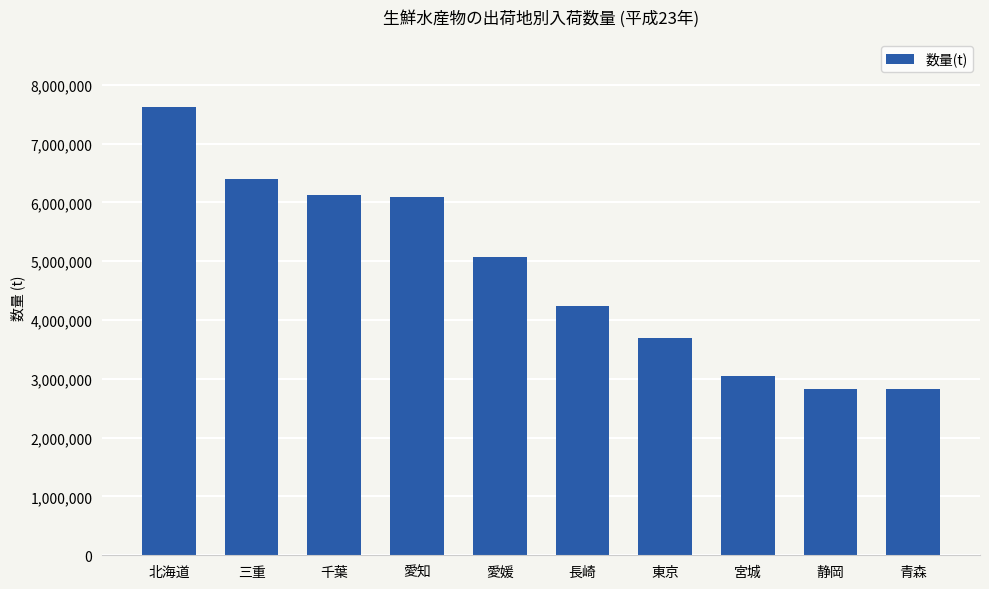

Is it true that the value at 三重 is 10476560?

False